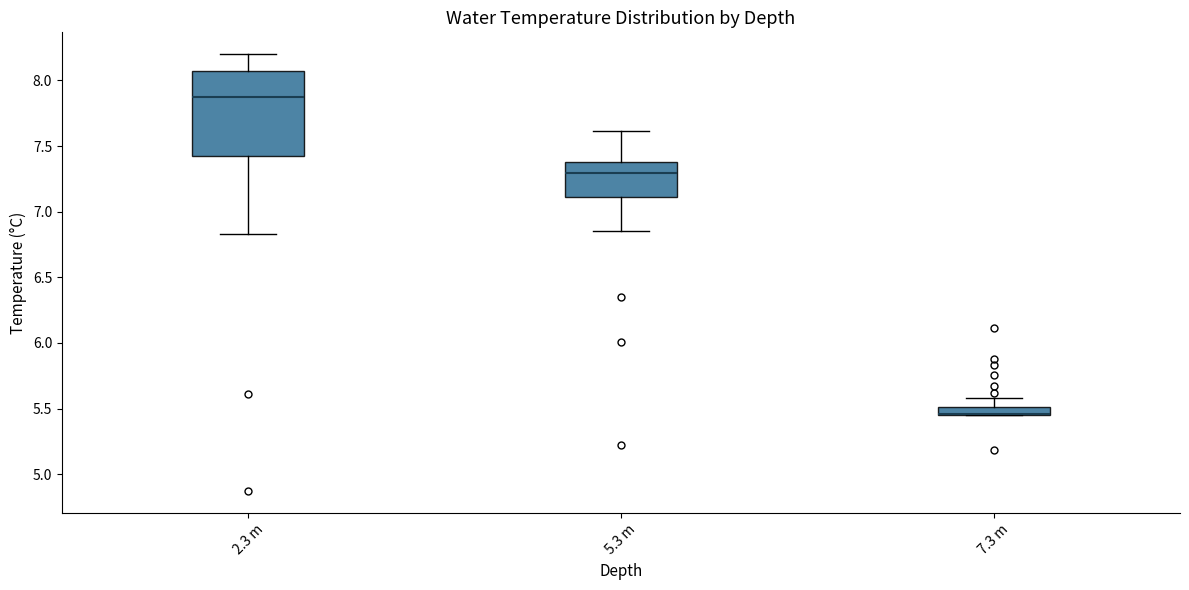

Where does the lower whisker of the box for 5.3 m end on the y-axis? The values are not printed on the chart, so give them approximately, as read against the axis.

6.85